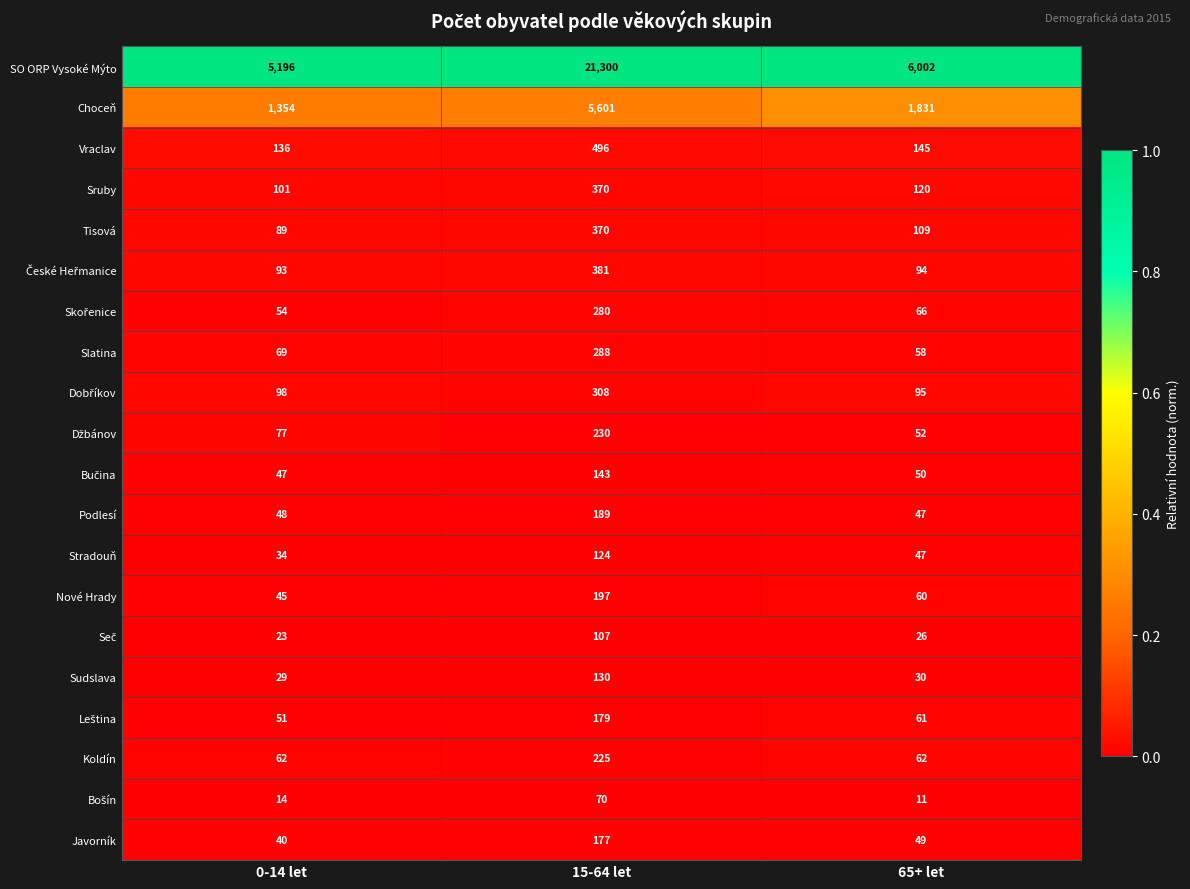

At which label is Nové Hrady closest to 121?

65+ let